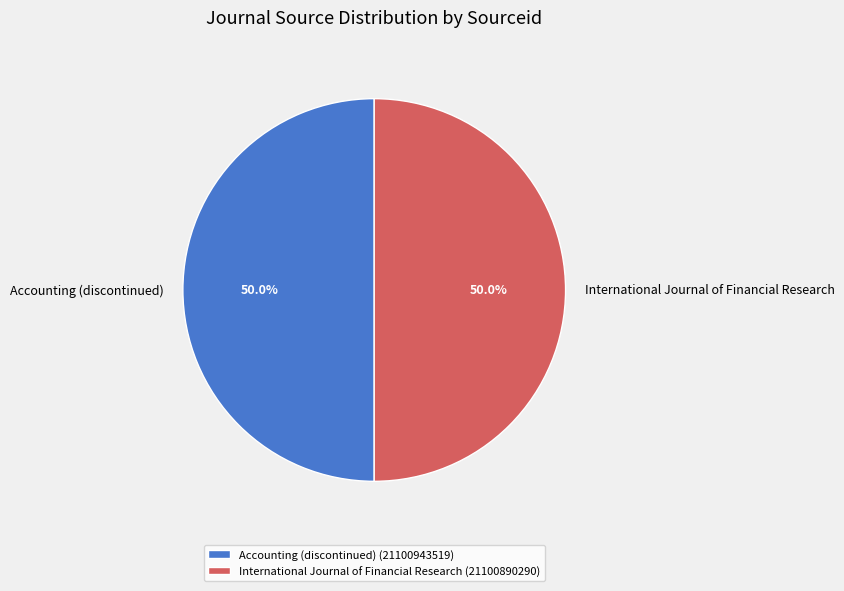

To the nearest percent, what is the average slice percentage?

50%